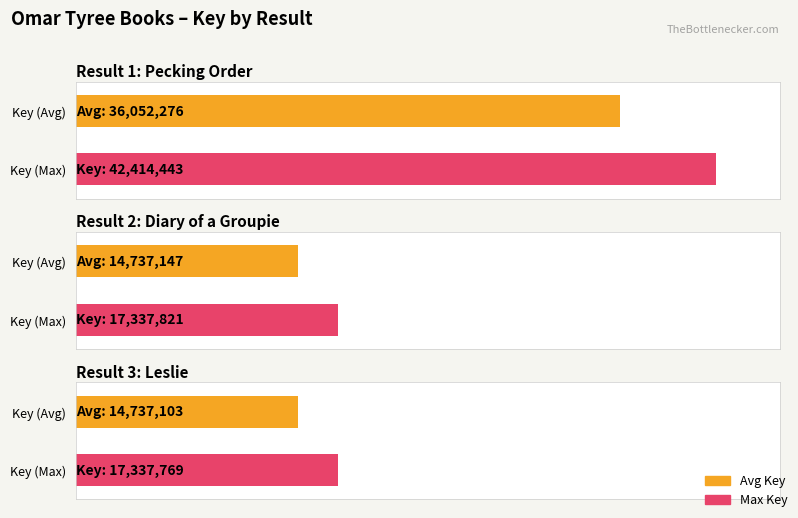

What is the label of the 3rd bar from the left?

Leslie